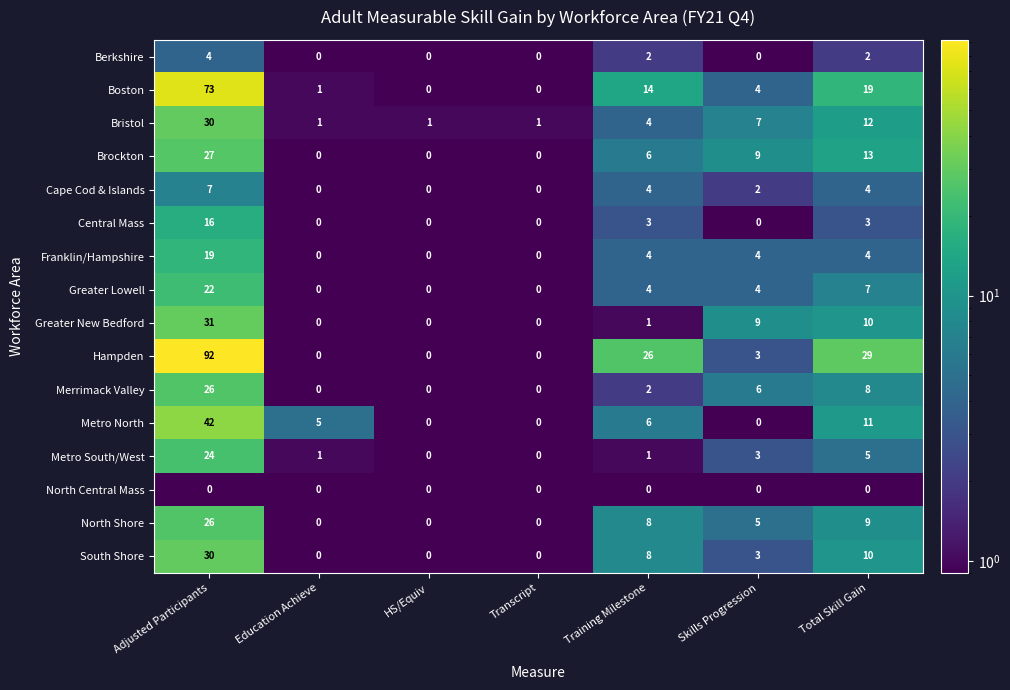

Which label corresponds to the largest value in the chart?

Adjusted Participants